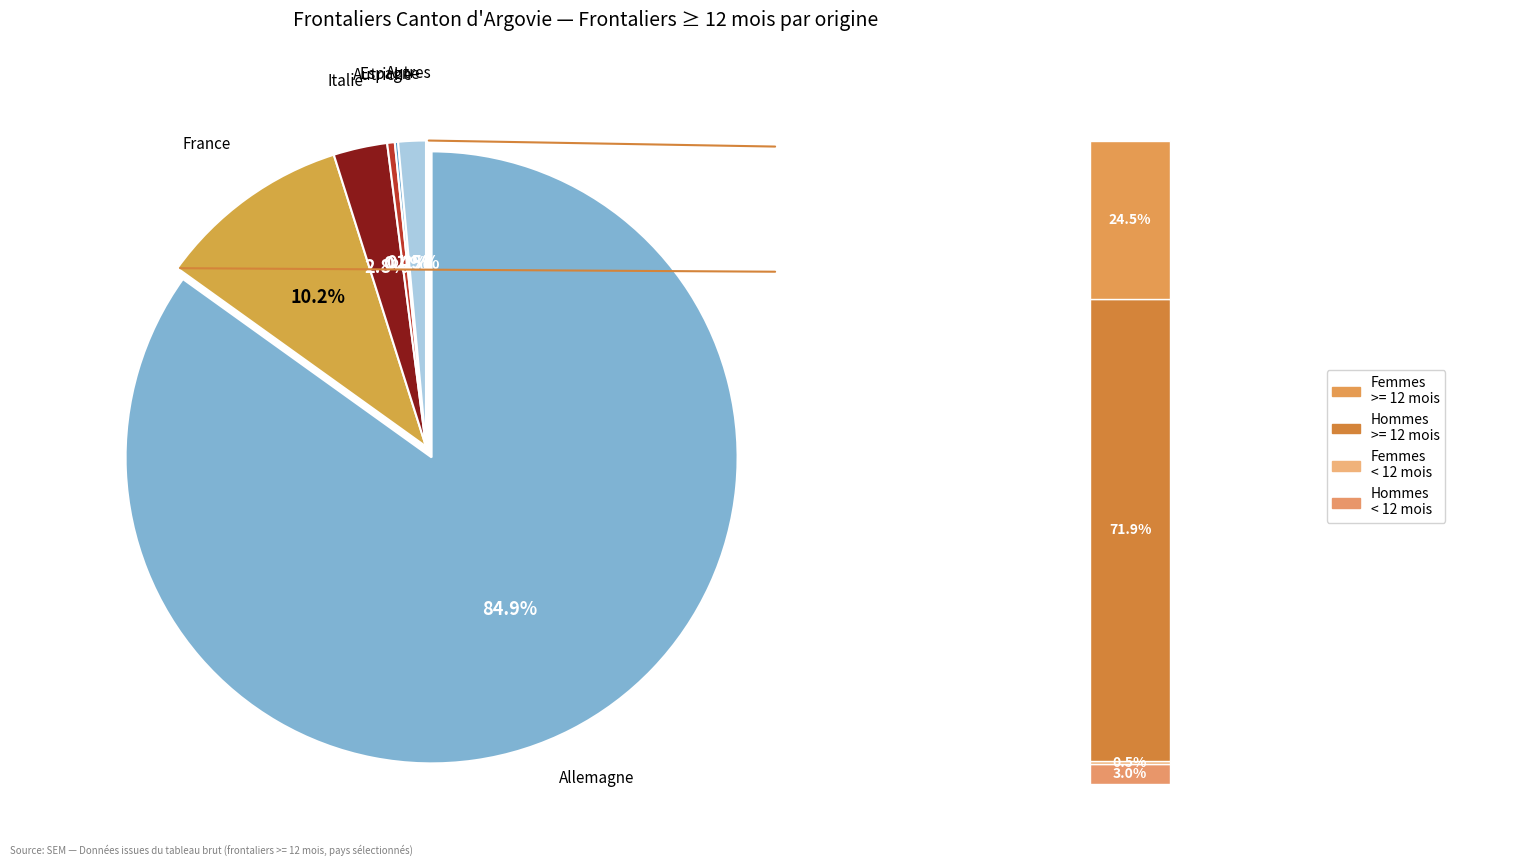

How many segments does this pie chart have?

6